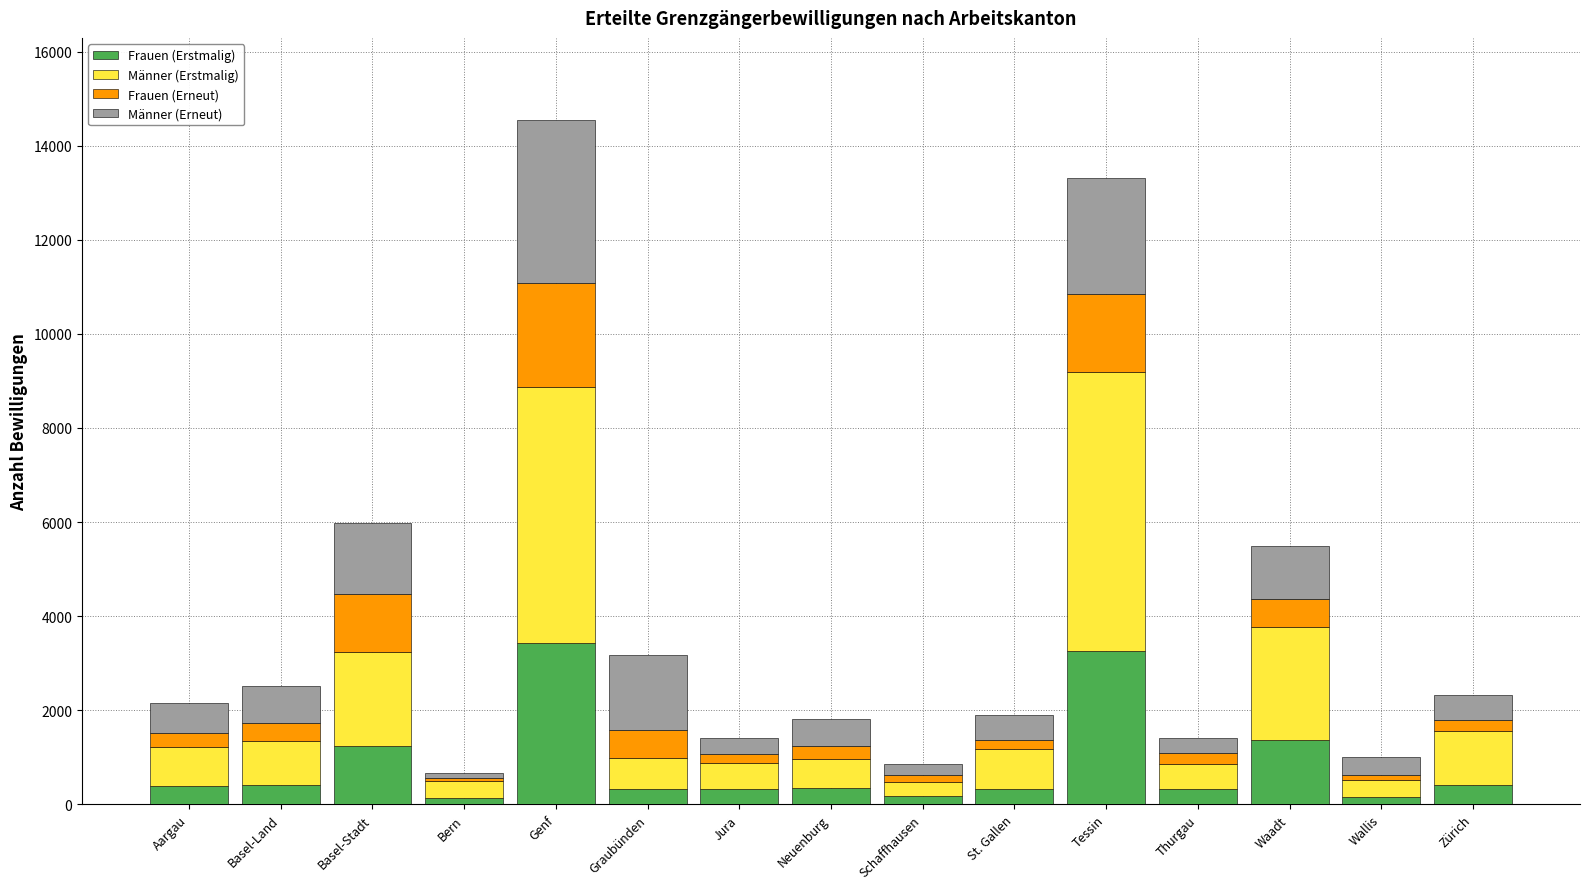

What is the maximum value for Frauen (Erstmalig)?

3431